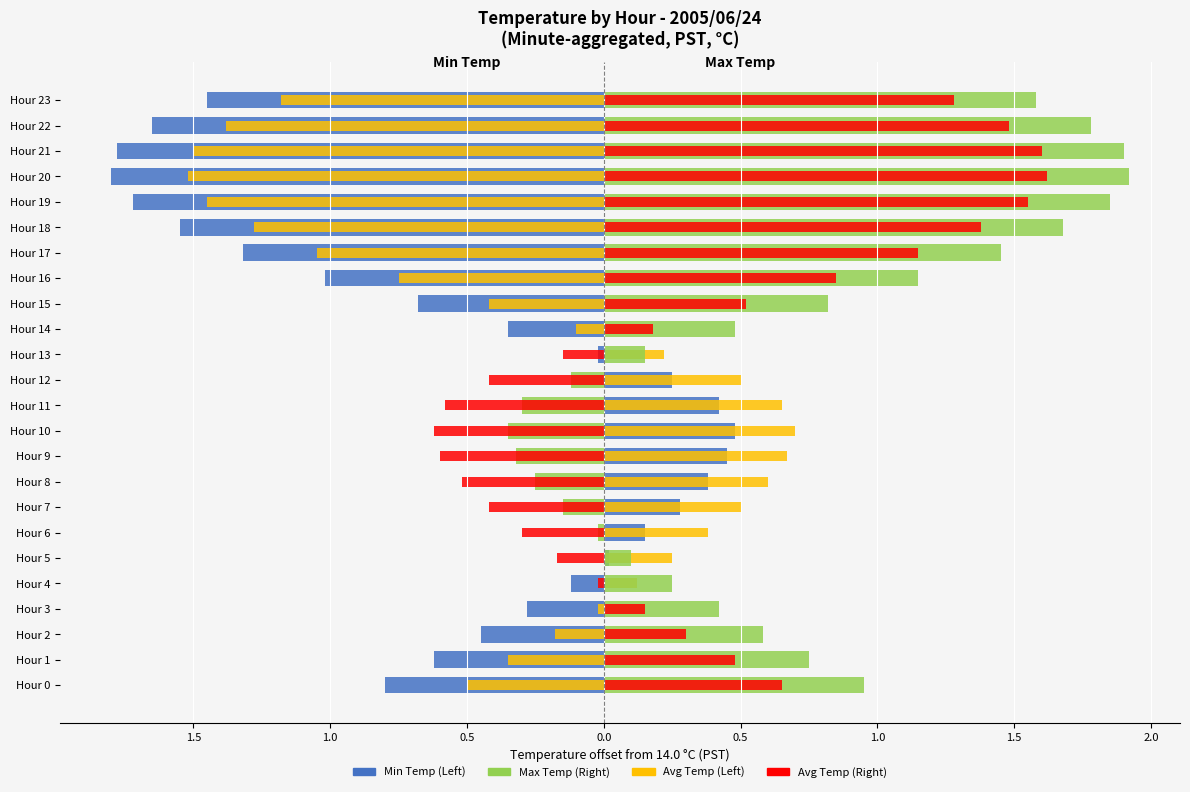

What is the minimum value for Min Temp (Left)?

-1.8